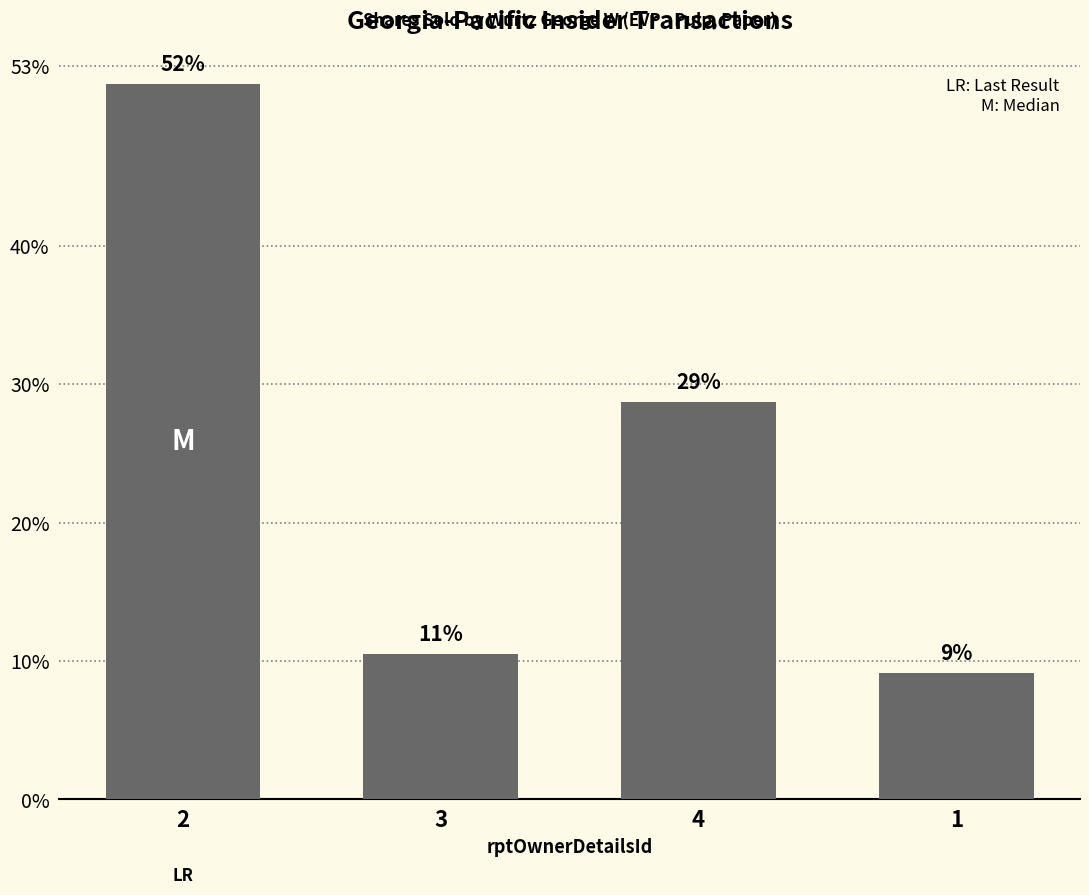

List the labels in order of value, smallest first.

1, 3, 4, 2